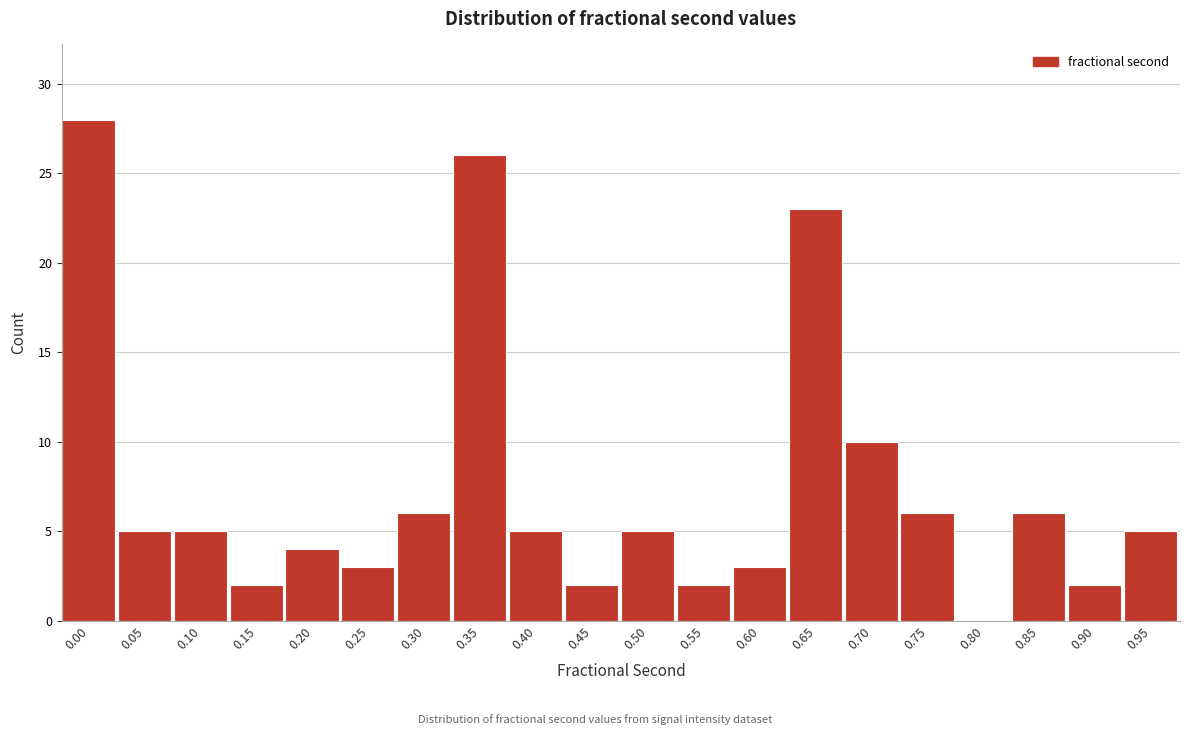

Reading left to right, what are all the values shown in this chart?

0.00=28	0.05=5	0.10=5	0.15=2	0.20=4	0.25=3	0.30=6	0.35=26	0.40=5	0.45=2	0.50=5	0.55=2	0.60=3	0.65=23	0.70=10	0.75=6	0.80=0	0.85=6	0.90=2	0.95=5